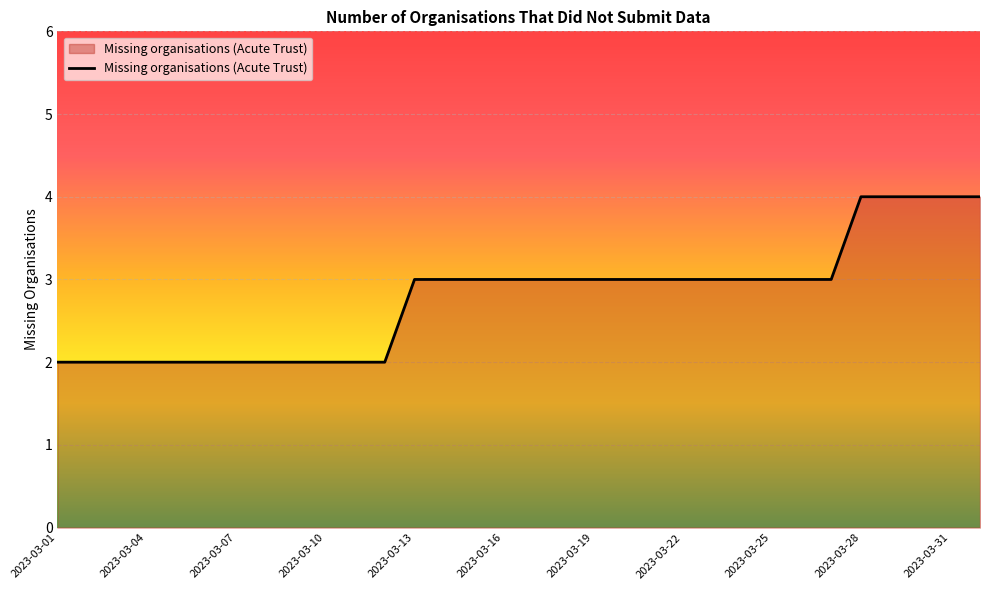

Reading left to right, list all the values displayed in this chart.

2	2	2	2	2	2	2	2	2	2	2	2	3	3	3	3	3	3	3	3	3	3	3	3	3	3	3	4	4	4	4	4